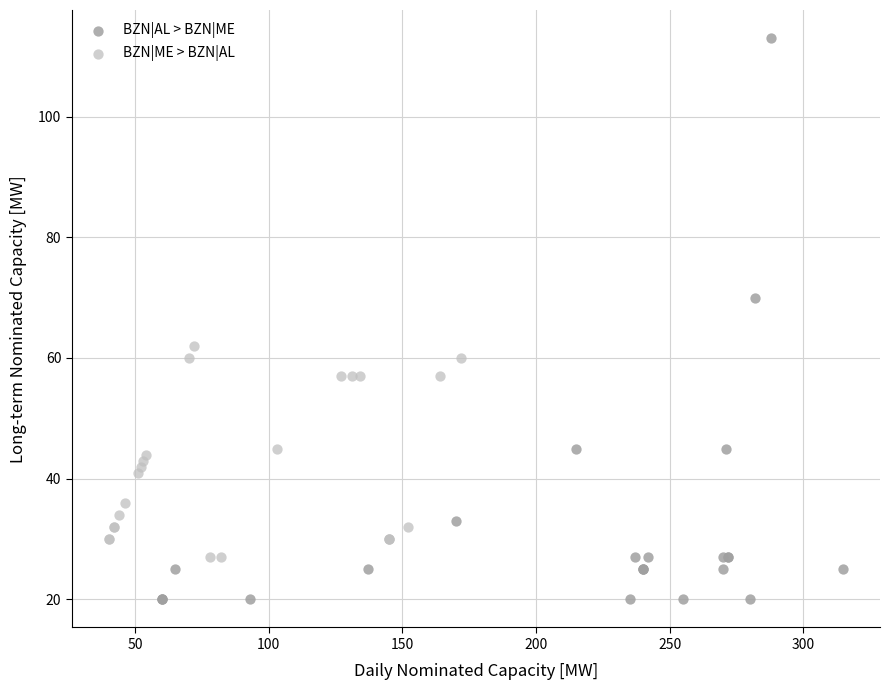

Which series contains the highest Y value?

BZN|AL > BZN|ME